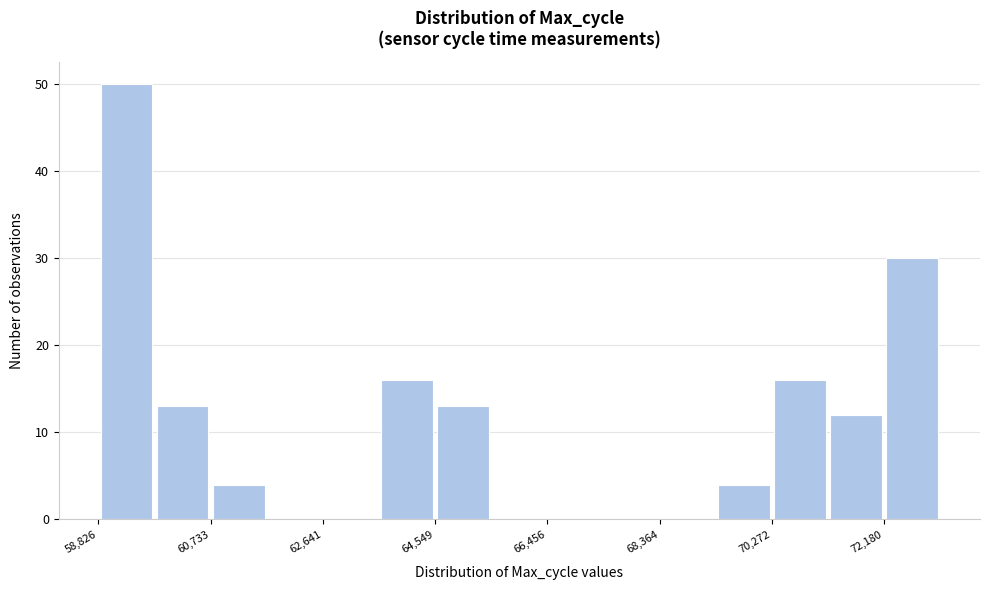

Reading left to right, list every bar in this chart as the range it spans on the x-axis followed by its height. Neither the bar edges nor the heights are printed on the chart, so give them approximately, as read against the axes.

58800 to 59800: 50
59800 to 60800: 13
60800 to 61600: 4
61600 to 62600: 0
62600 to 63600: 0
63600 to 64600: 16
64600 to 65600: 13
65600 to 66400: 0
66400 to 67400: 0
67400 to 68400: 0
68400 to 69400: 0
69400 to 70200: 4
70200 to 71200: 16
71200 to 72200: 12
72200 to 73200: 30